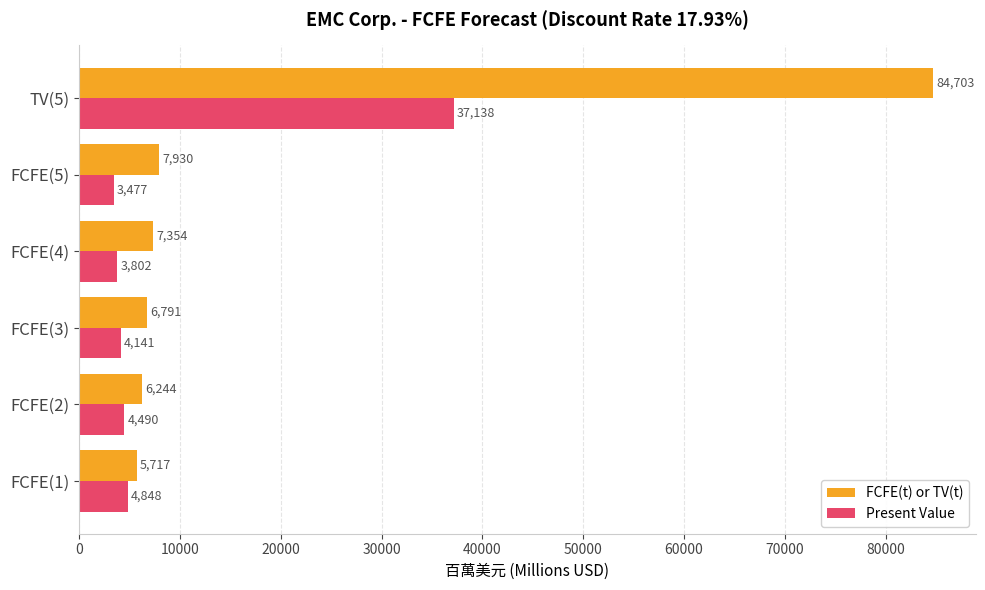

What is the difference between the second highest and minimum values in the Present Value series?

1371